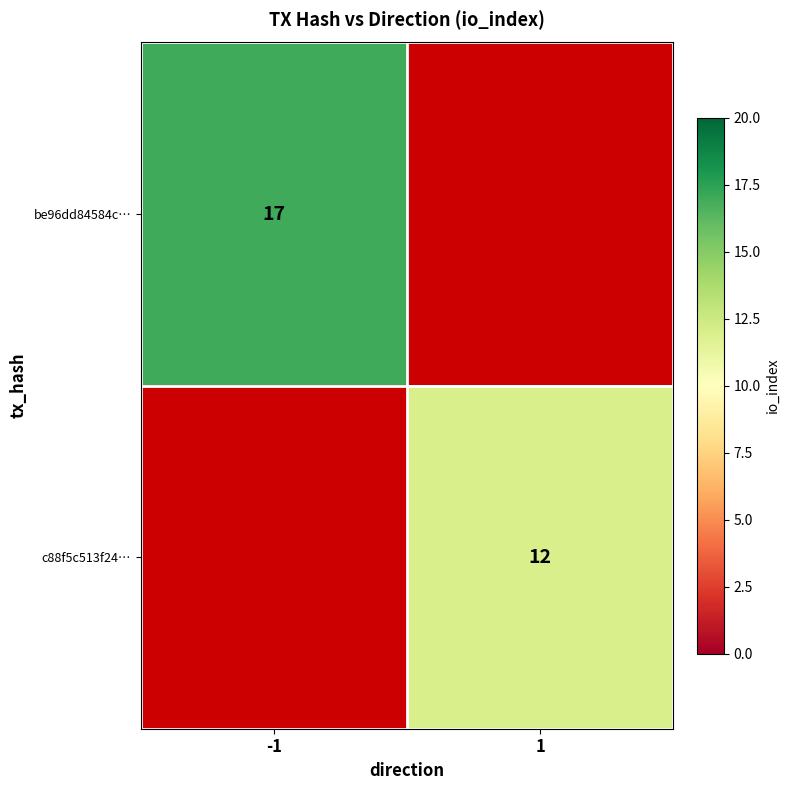

The be96dd84584c… series shows 5 at -1. True or false?

False